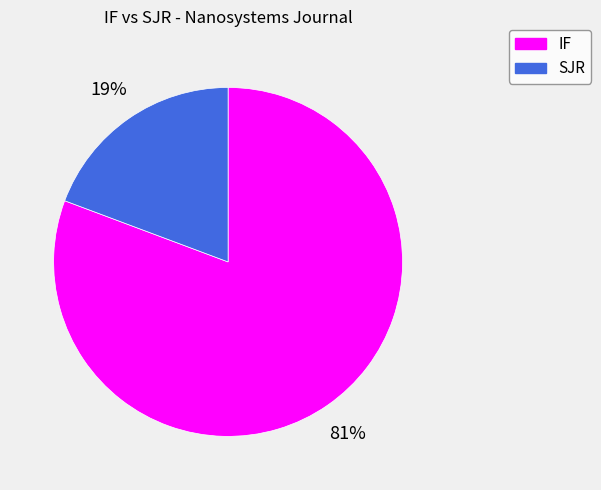

To the nearest percent, what portion does SJR represent?

19%